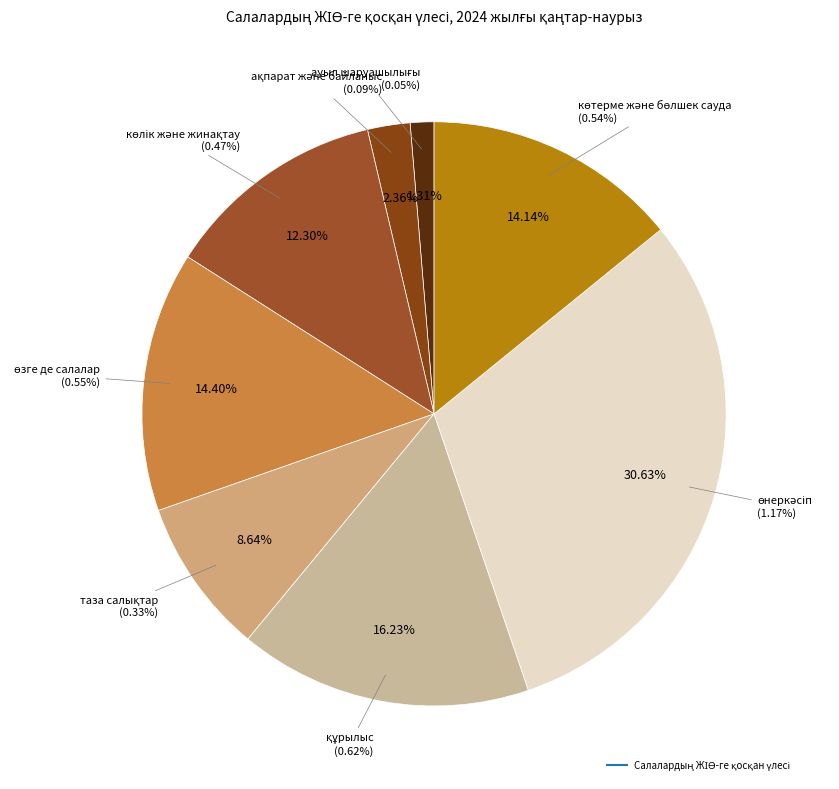

To the nearest percent, what is the difference between the largest and smallest slice percentages?

29%